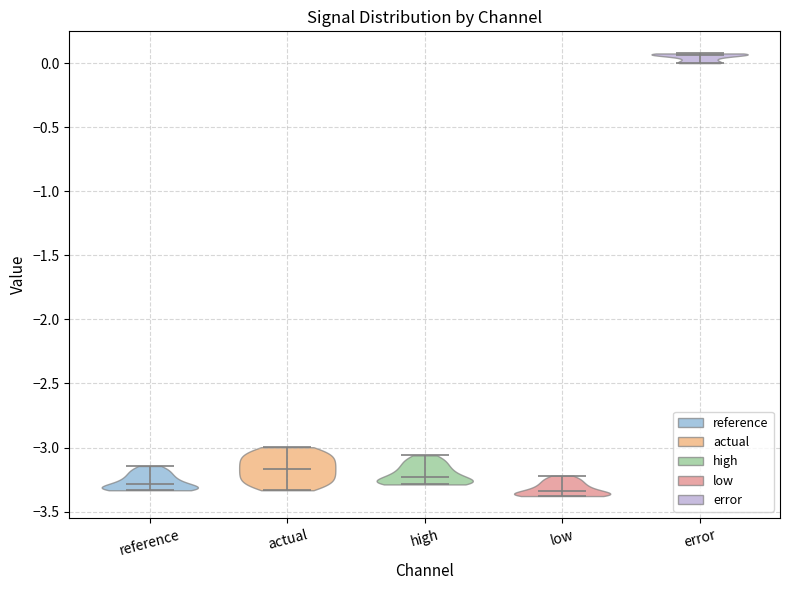

Reading left to right, read every violin against the y-axis: where its median line is, and the lowest and highest points it reaches. The values are not printed on the chart, so give them approximately, as read against the axis.

reference: median line -3.30, lowest point -3.35, highest point -3.15
actual: median line -3.15, lowest point -3.35, highest point -3.00
high: median line -3.25, lowest point -3.30, highest point -3.05
low: median line -3.35, lowest point -3.40, highest point -3.20
error: median line 0.05, lowest point 0.00, highest point 0.10